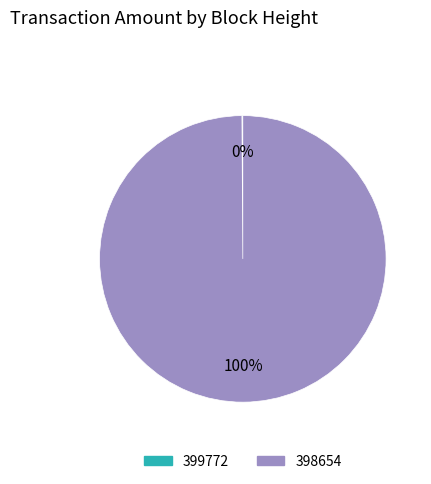

Which category has the biggest portion of the pie?

398654